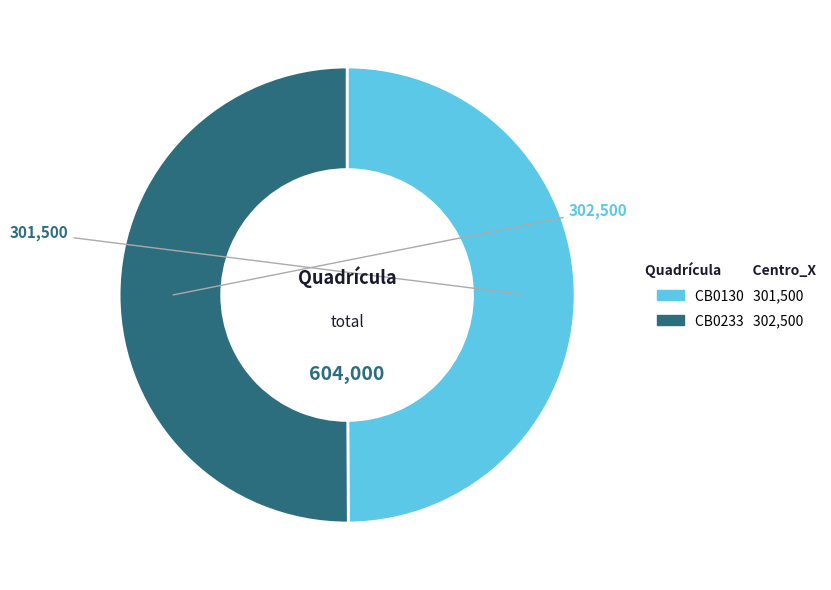

True or false: CB0130 accounts for 50% of the total.

True